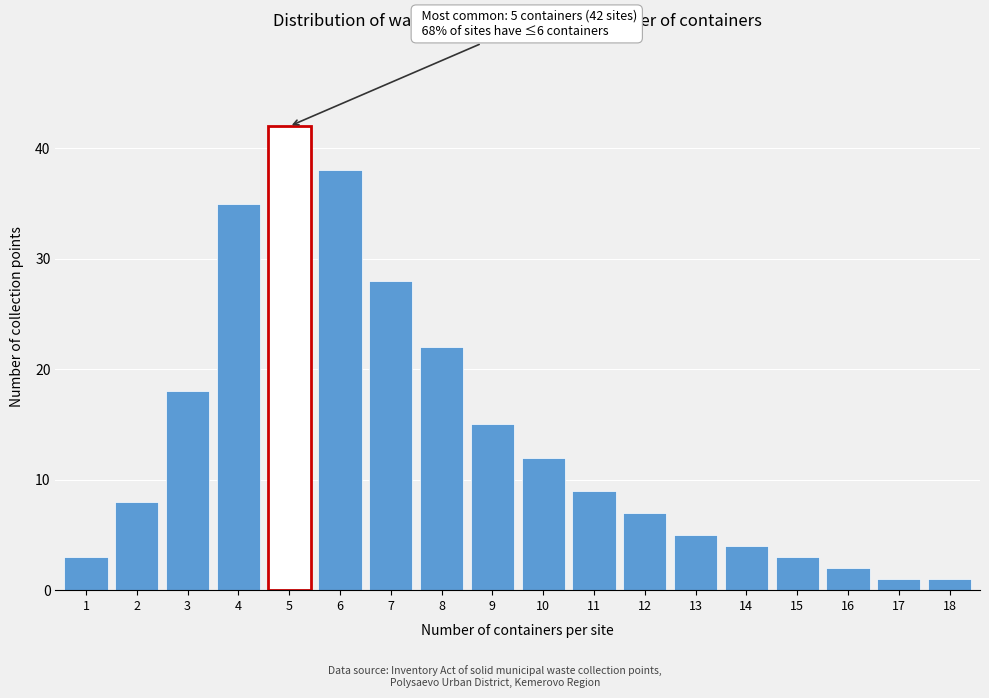

Reading left to right, what are all the values shown in this chart?

3	8	18	35	42	38	28	22	15	12	9	7	5	4	3	2	1	1